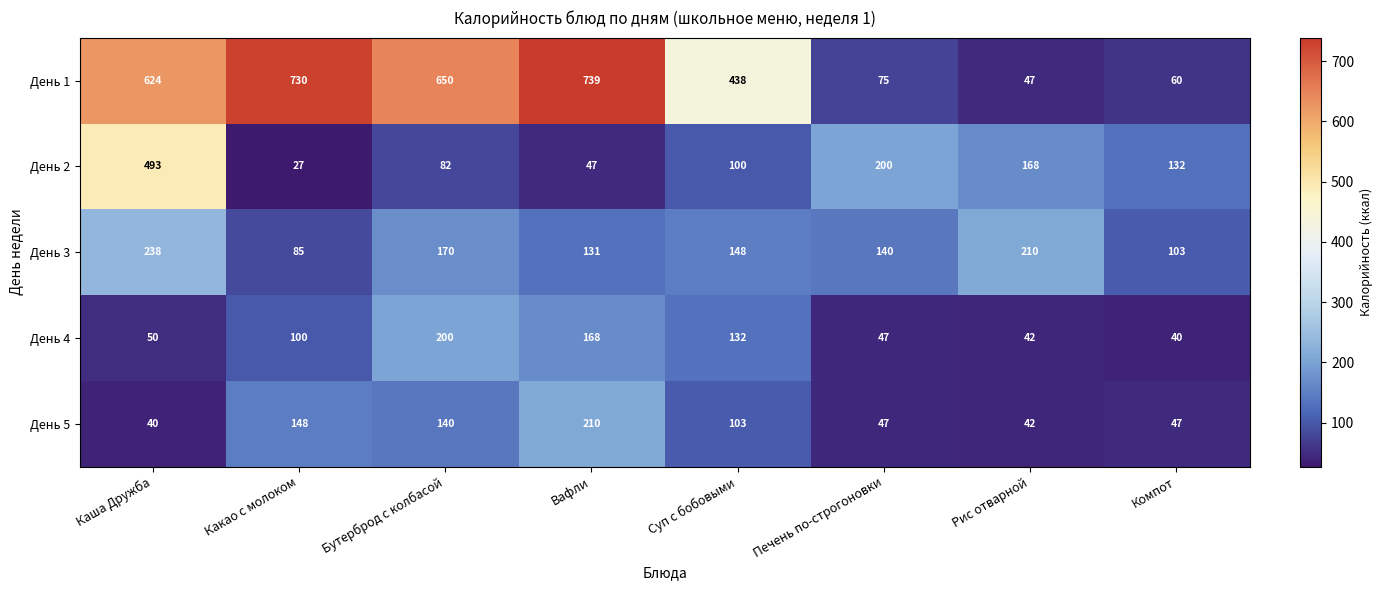

Where does the День 3 series first go above 148?

Каша Дружба